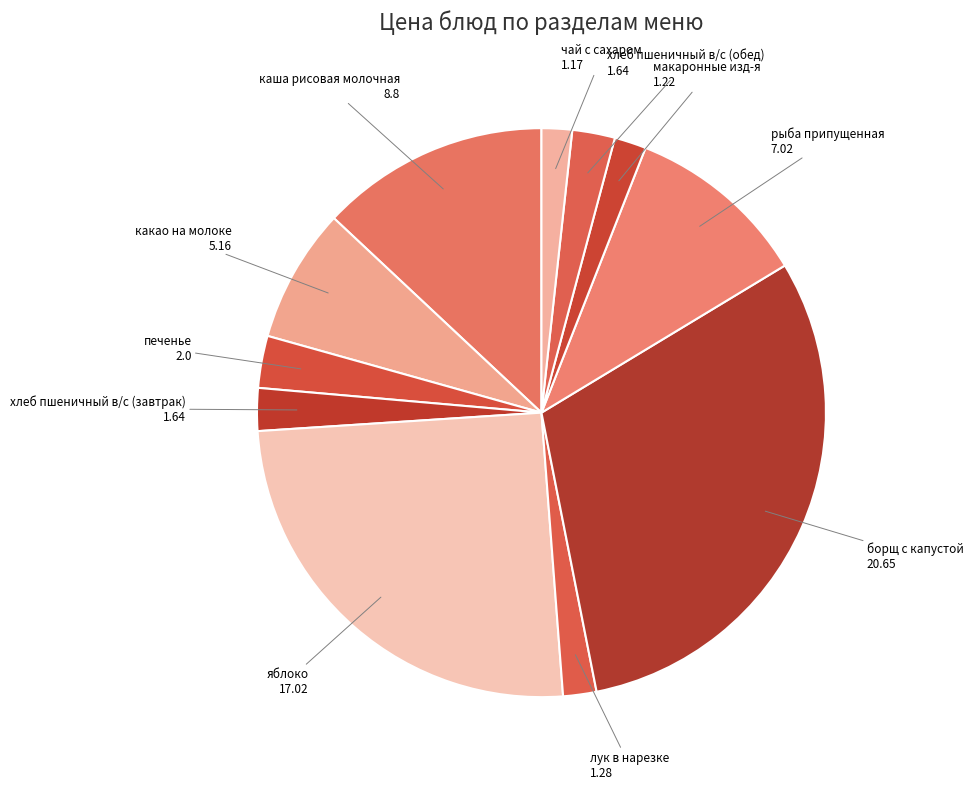

Is there a majority slice in this chart?

No